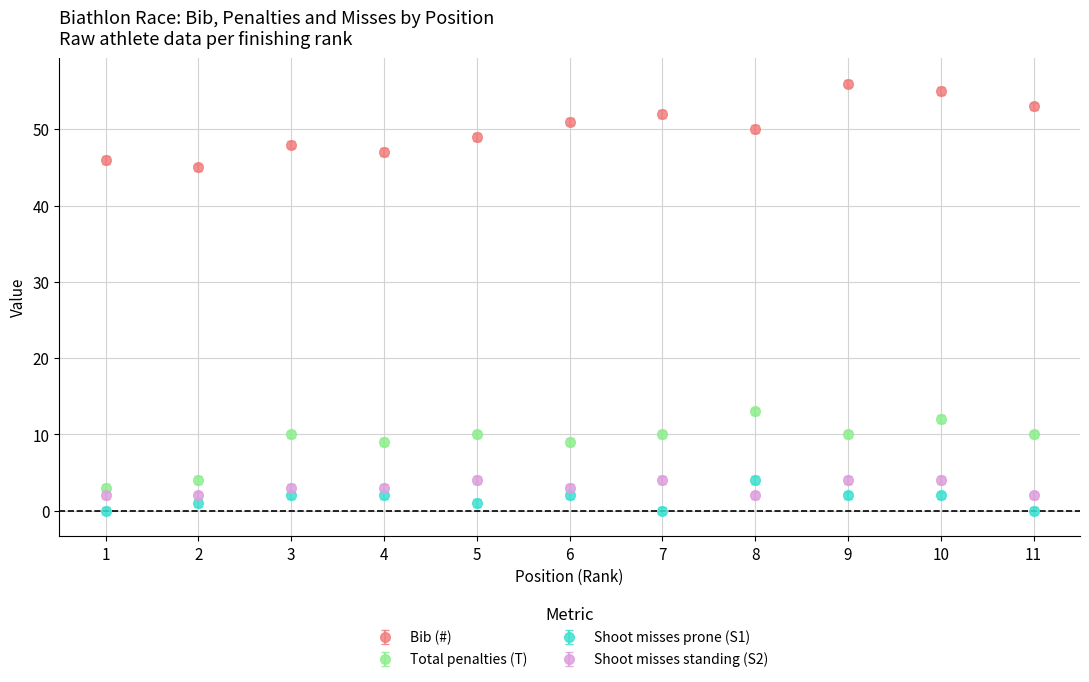

Does the chart display data point markers on the line(s)?

Yes